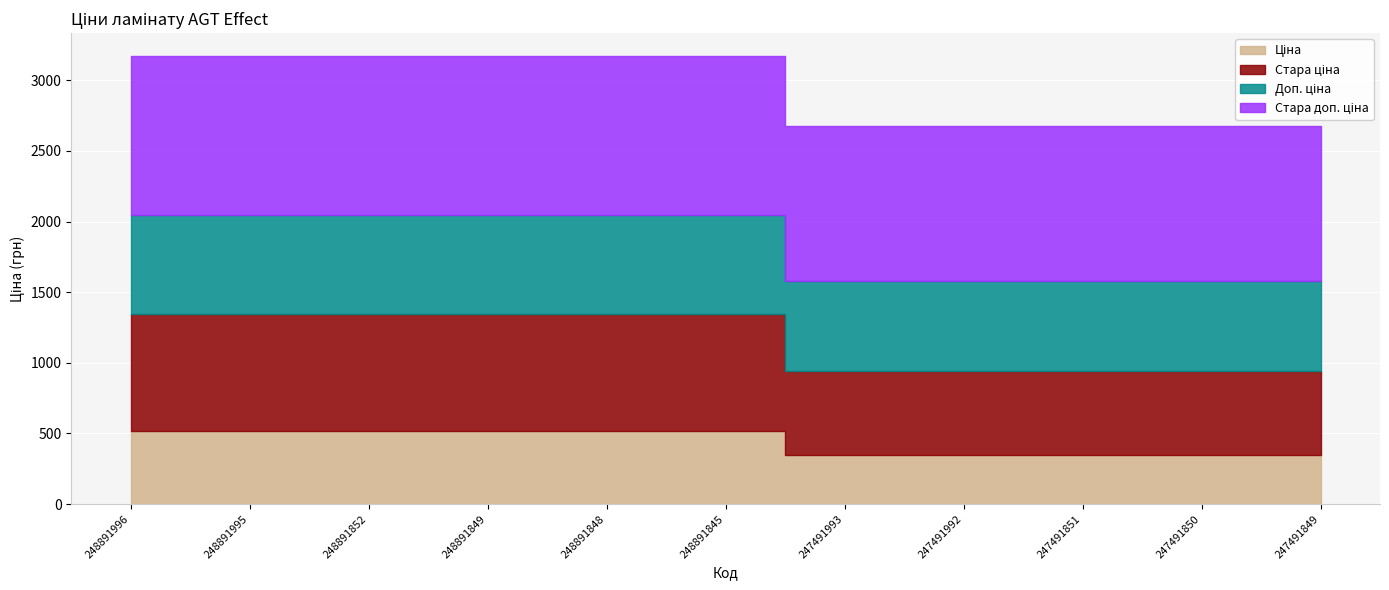

Reading left to right, transcribe all the data shown in this chart.

Ціна: 248891996=515.8	248891995=515.8	248891852=515.8	248891849=515.8	248891848=515.8	248891845=515.8	247491993=345.6	247491992=345.6	247491851=345.6	247491850=345.6	247491849=345.6
Стара ціна: 248891996=832.4	248891995=832.4	248891852=832.4	248891849=832.4	248891848=832.4	248891845=832.4	247491993=599.9	247491992=599.9	247491851=599.9	247491850=599.9	247491849=599.9
Доп. ціна: 248891996=699.0	248891995=699.0	248891852=699.0	248891849=699.0	248891848=699.0	248891845=699.0	247491993=634.0	247491992=634.0	247491851=634.0	247491850=634.0	247491849=634.0
Стара доп. ціна: 248891996=1128.0	248891995=1128.0	248891852=1128.0	248891849=1128.0	248891848=1128.0	248891845=1128.0	247491993=1100.0	247491992=1100.0	247491851=1100.0	247491850=1100.0	247491849=1100.0